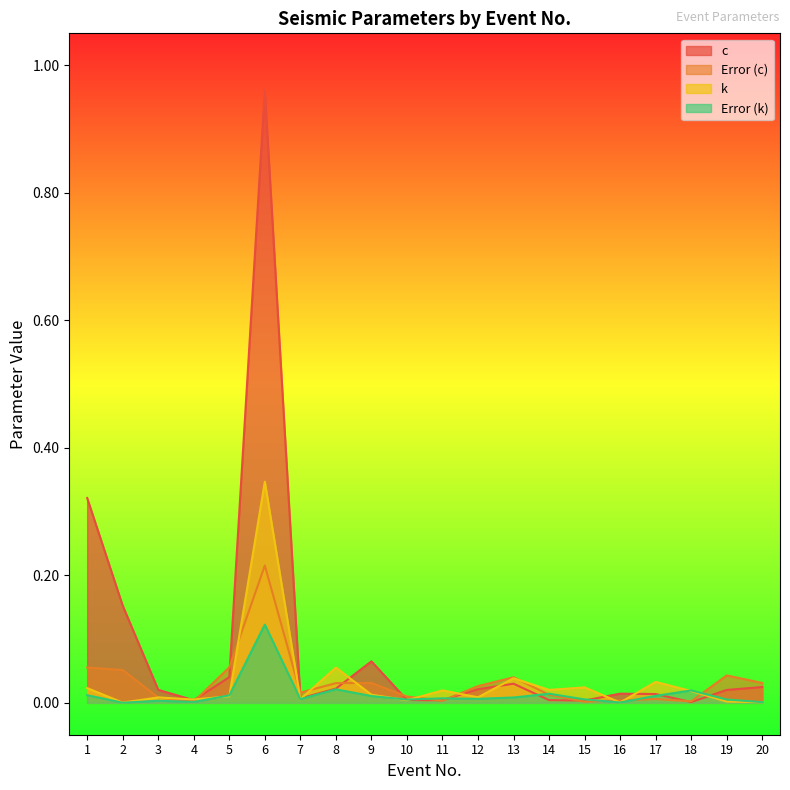

At which category does Error (k) reach its first local valley?

2